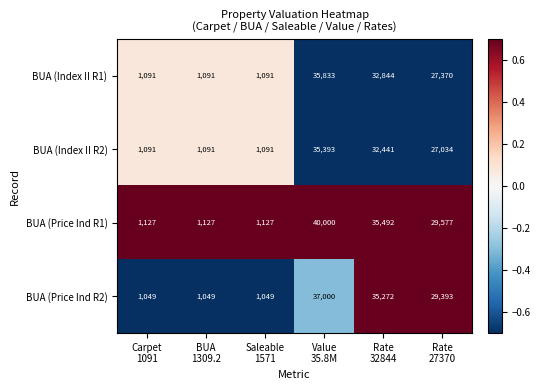

What is the sum of all BUA (Index II R2) values?

98141